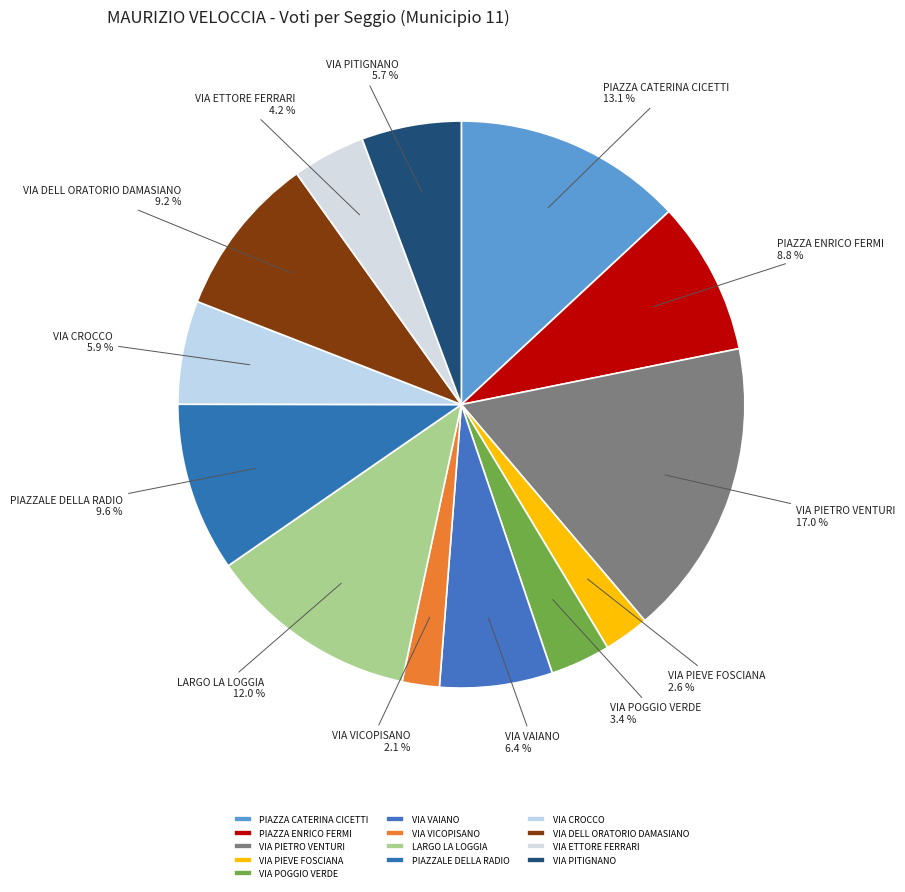

True or false: VIA PIETRO VENTURI accounts for 17% of the total.

True